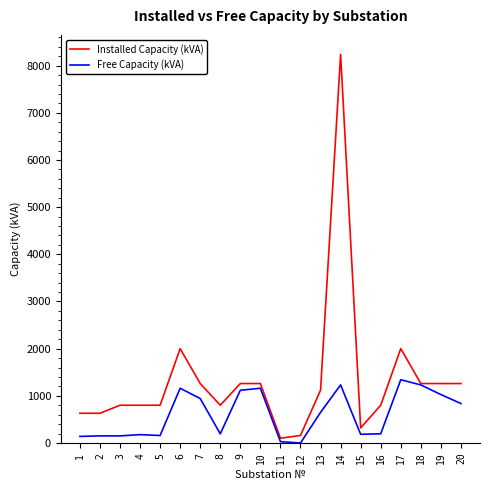

What is the difference between the second highest and minimum values in the Installed Capacity (kVA) series?

1900.0